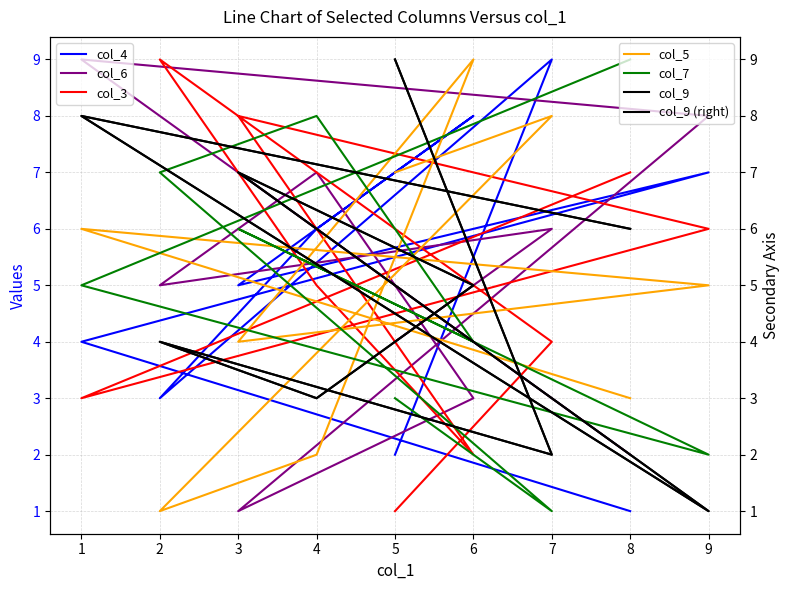

Is this an area chart (filled region under the line)?

No